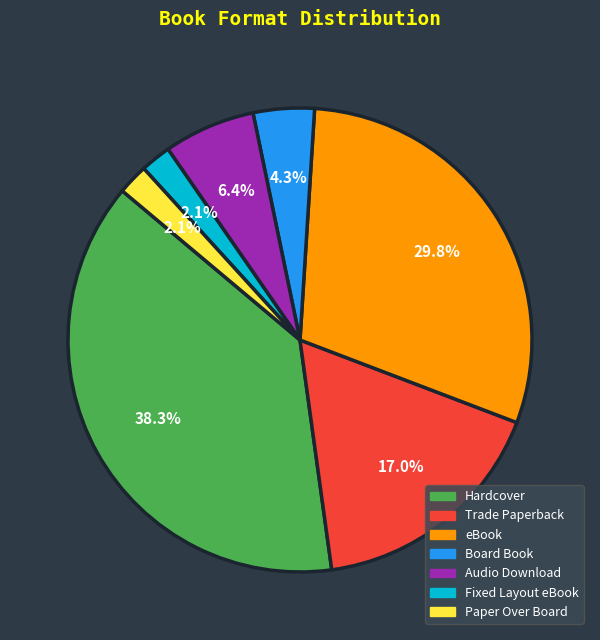

How much of the chart is everything except Board Book?

95.7%